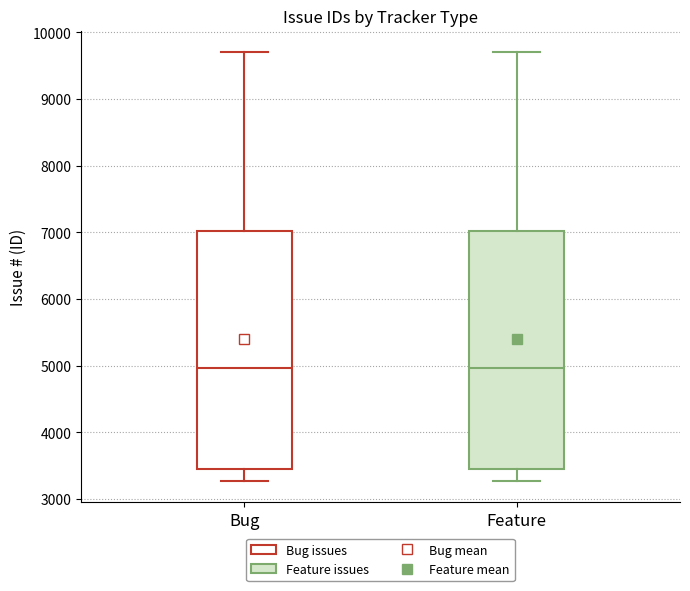

Reading left to right, read every box against the y-axis: the position of its median line, the range the box covers, and the ends of its whiskers. The values are not printed on the chart, so give them approximately, as read against the axis.

Bug: median 5000, box 3400 to 7000, whiskers 3300 to 9700
Feature: median 5000, box 3400 to 7000, whiskers 3300 to 9700